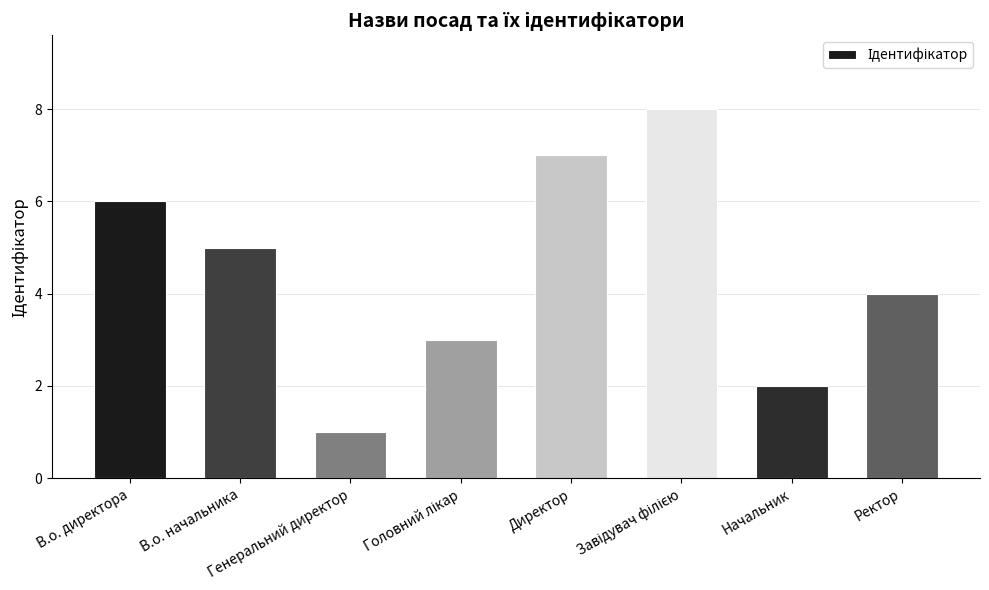

What is the maximum value shown in the chart?

8